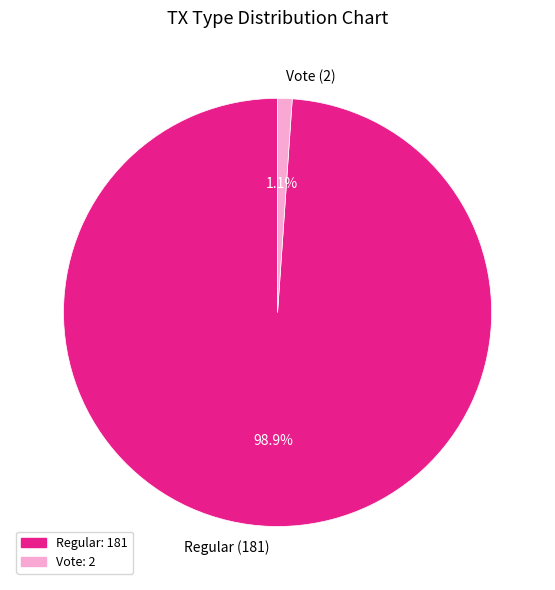

Combined, do Regular (181) and Vote (2) account for over 50%?

Yes